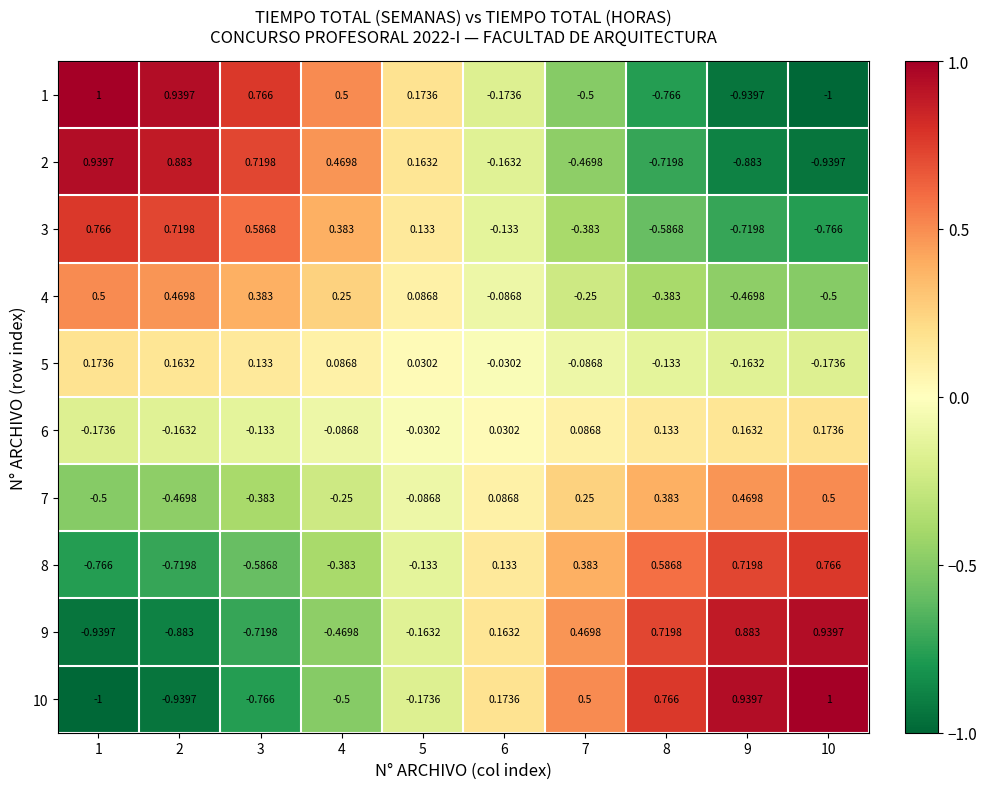

Is the value of 2 at 9 greater than the value of 10 at 4?

No